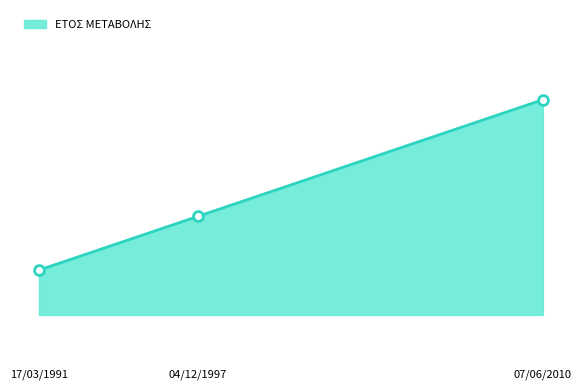

What is the ratio of the value at 07/06/2010 to the value at 17/03/1991?

1.0